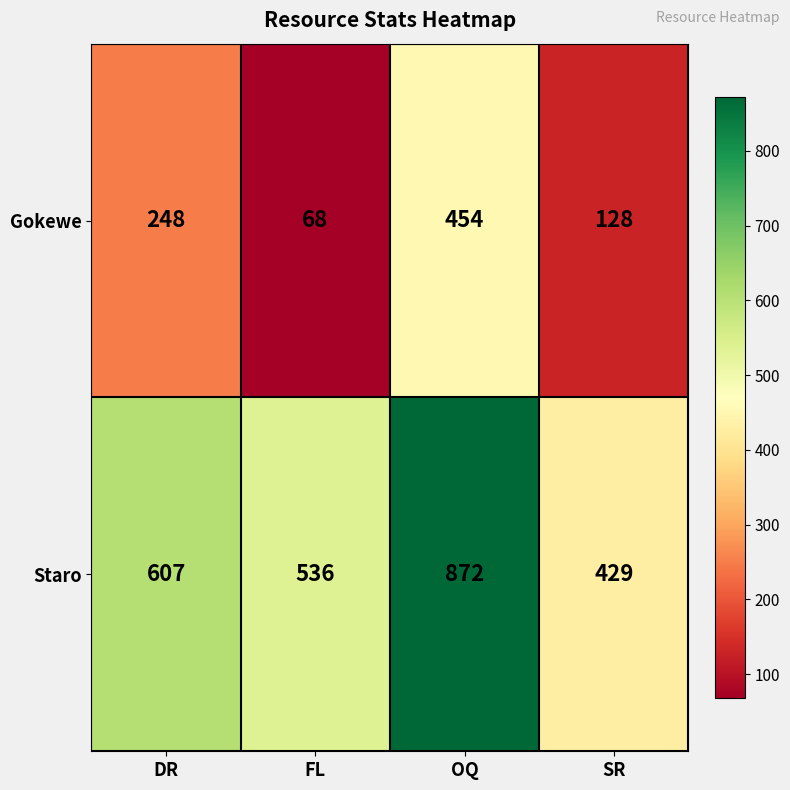

Rank the series at DR from lowest to highest value.

Gokewe, Staro